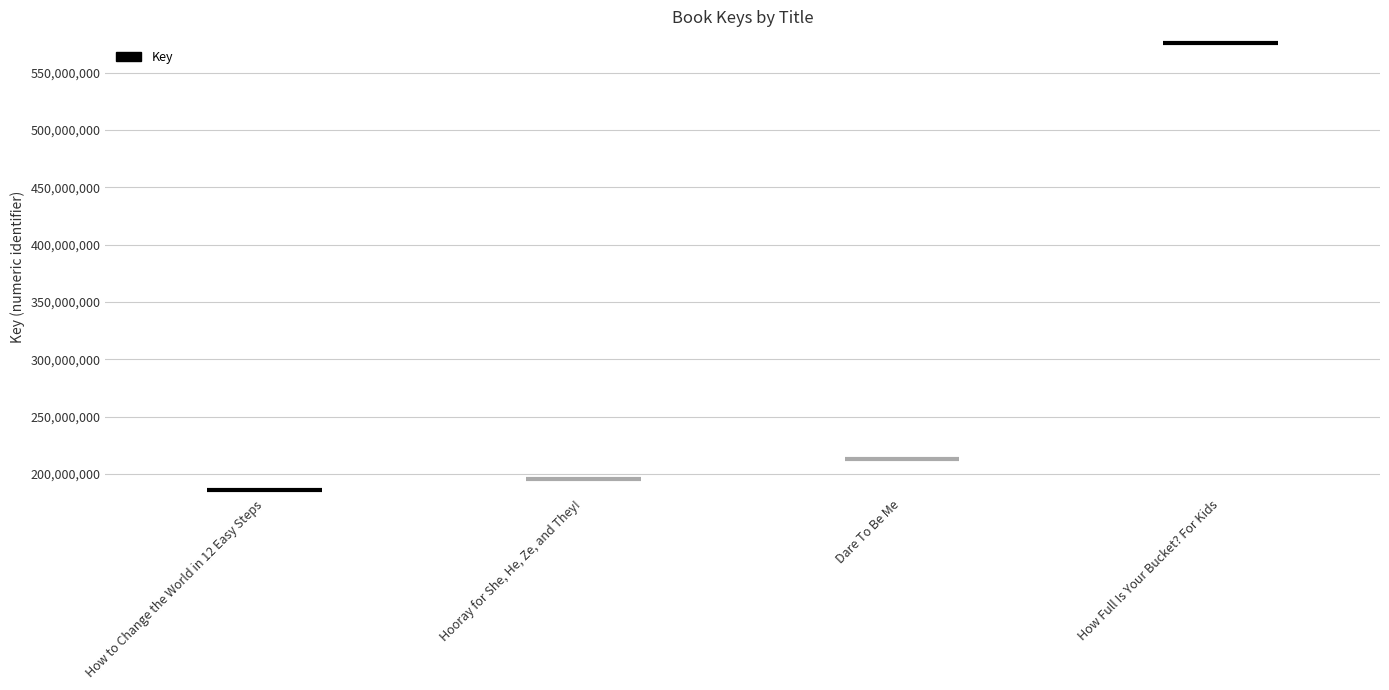

What is the ratio of the value at Dare To Be Me to the value at How Full Is Your Bucket? For Kids?

0.4